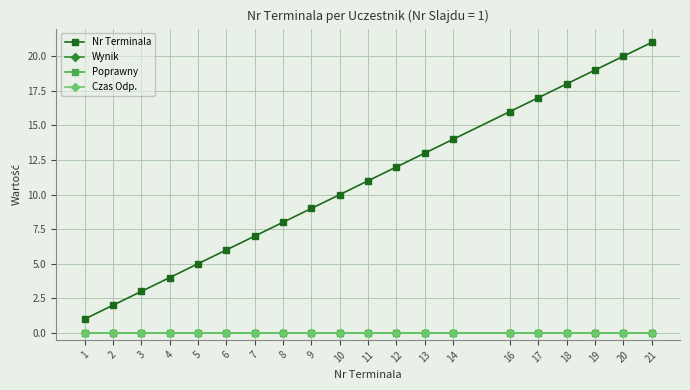

Is this an area chart (filled region under the line)?

No